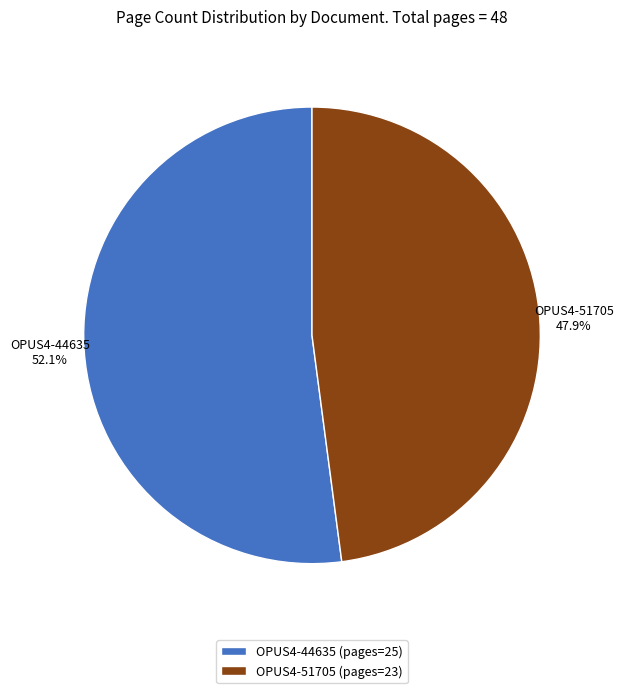

Is the sum of OPUS4-51705 and OPUS4-44635 greater than half?

Yes